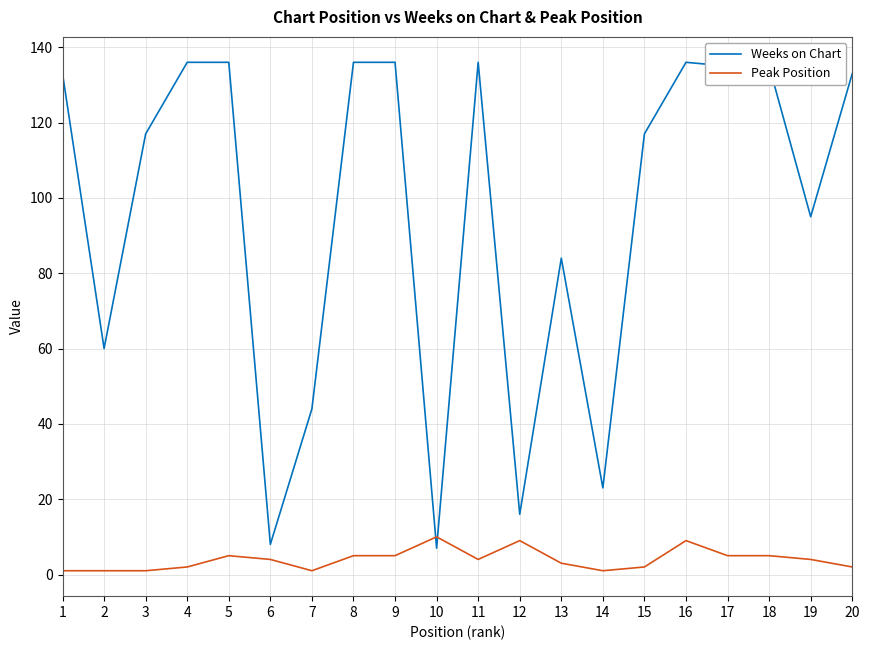

The value of Weeks on Chart at 12 is 16. True or false?

True